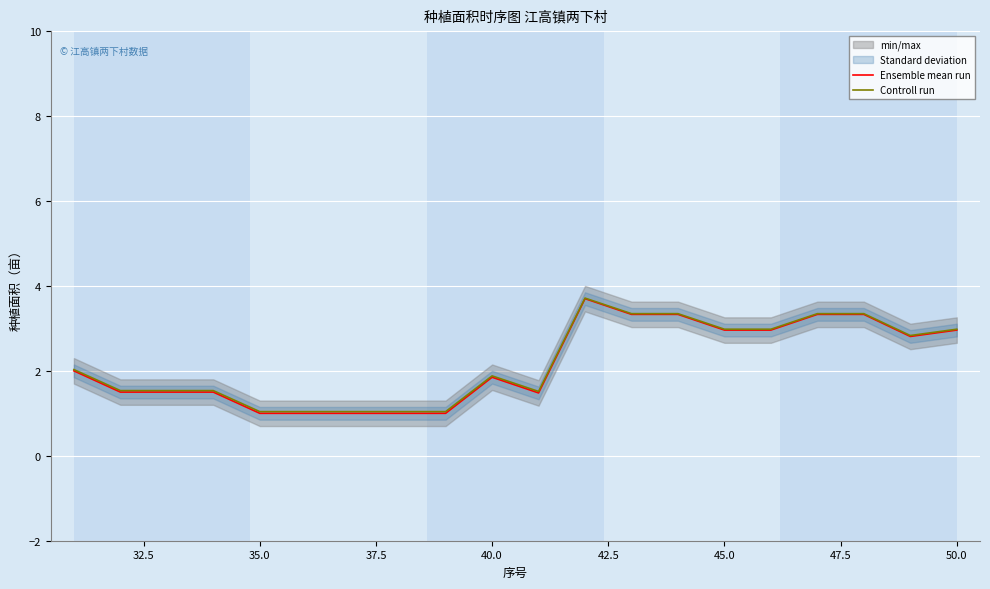

How many interior local valleys does the Controll run series have?

2